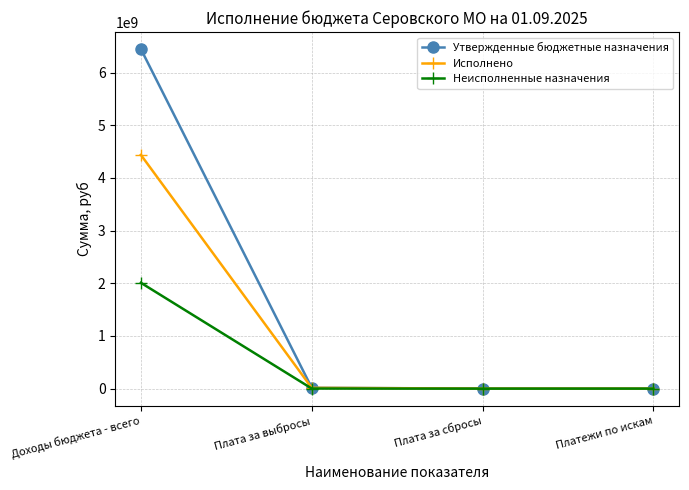

Rank the series by their maximum value, from lowest to highest.

Неисполненные назначения, Исполнено, Утвержденные бюджетные назначения